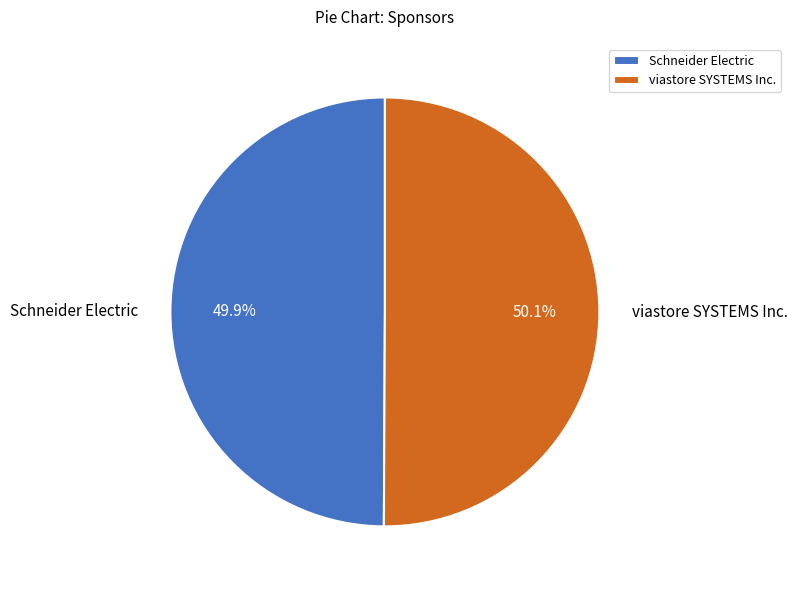

To the nearest percent, what portion does Schneider Electric represent?

50%